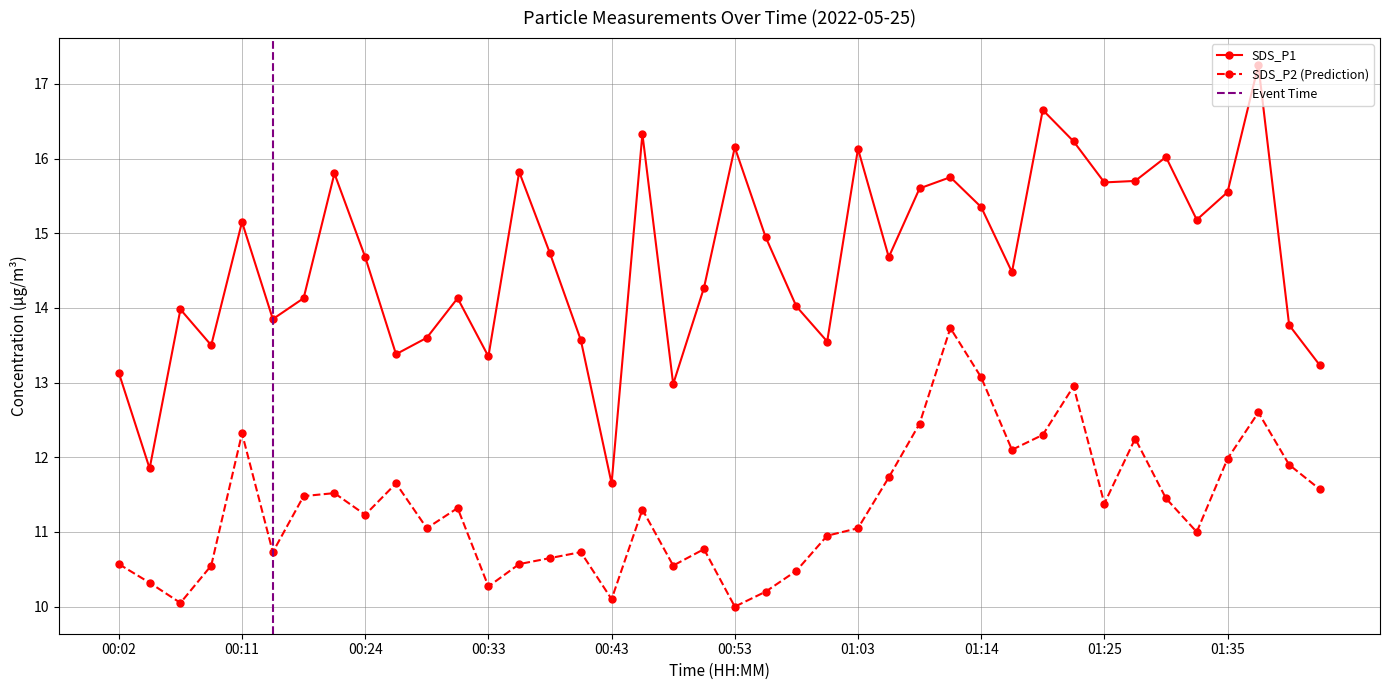

What is the greatest value displayed?

17.2